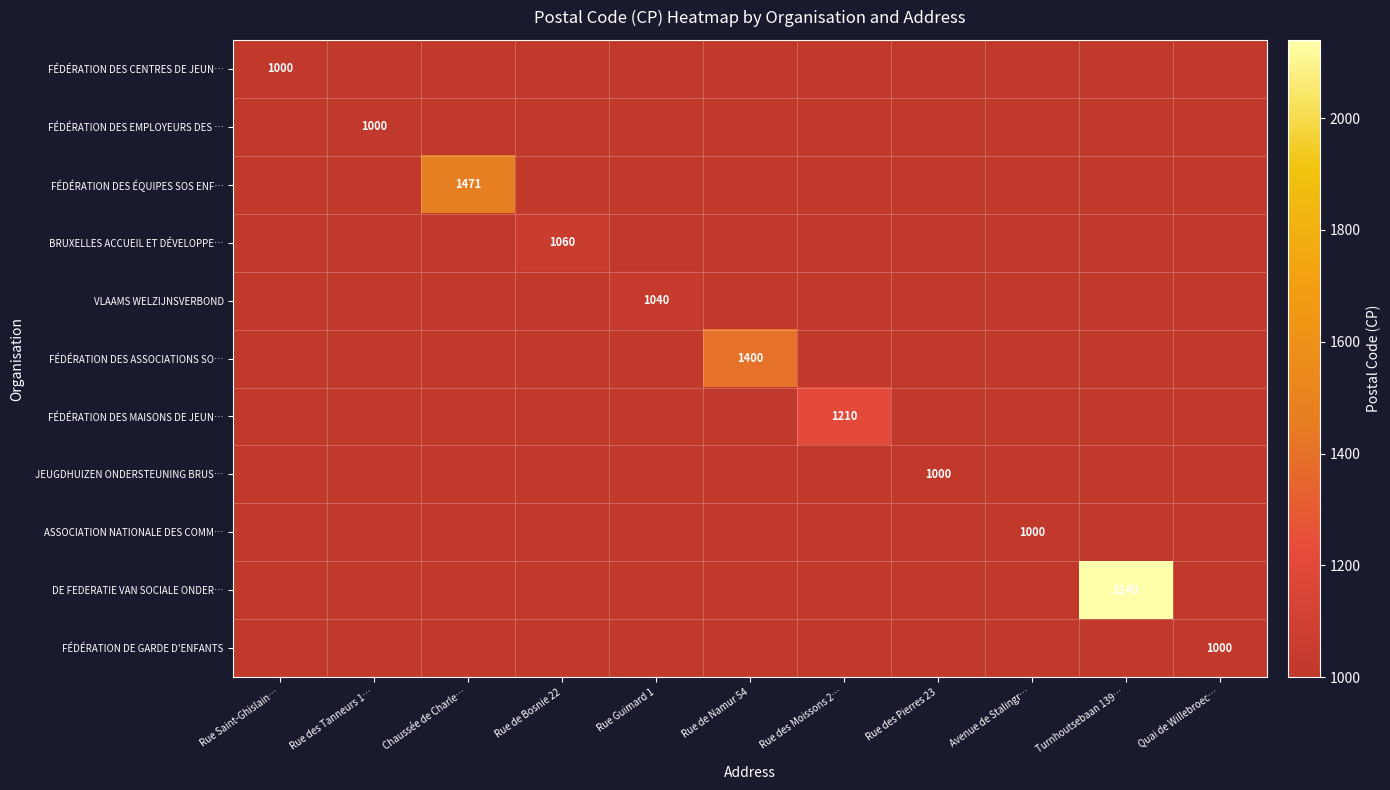

What is the greatest value displayed?

2140.0